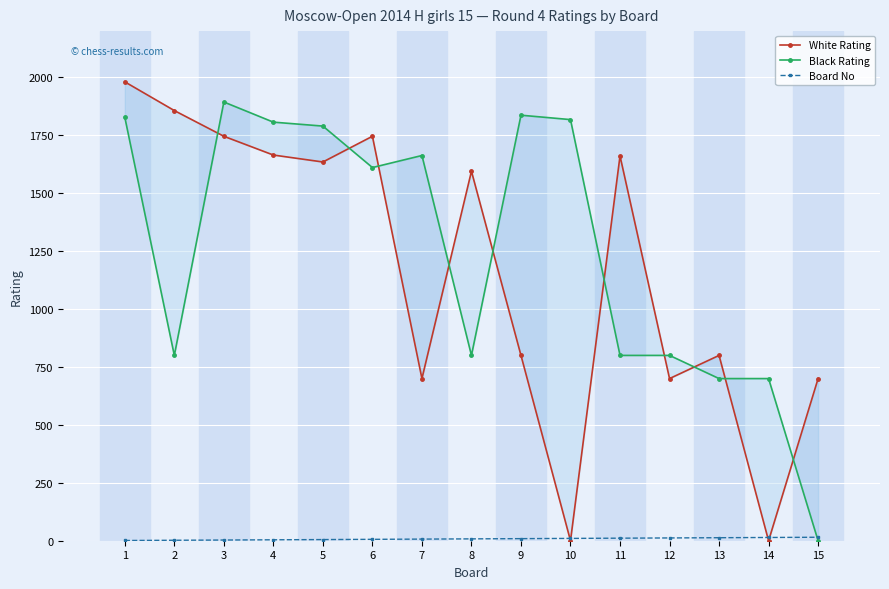

Which series has the widest spread of values?

White Rating